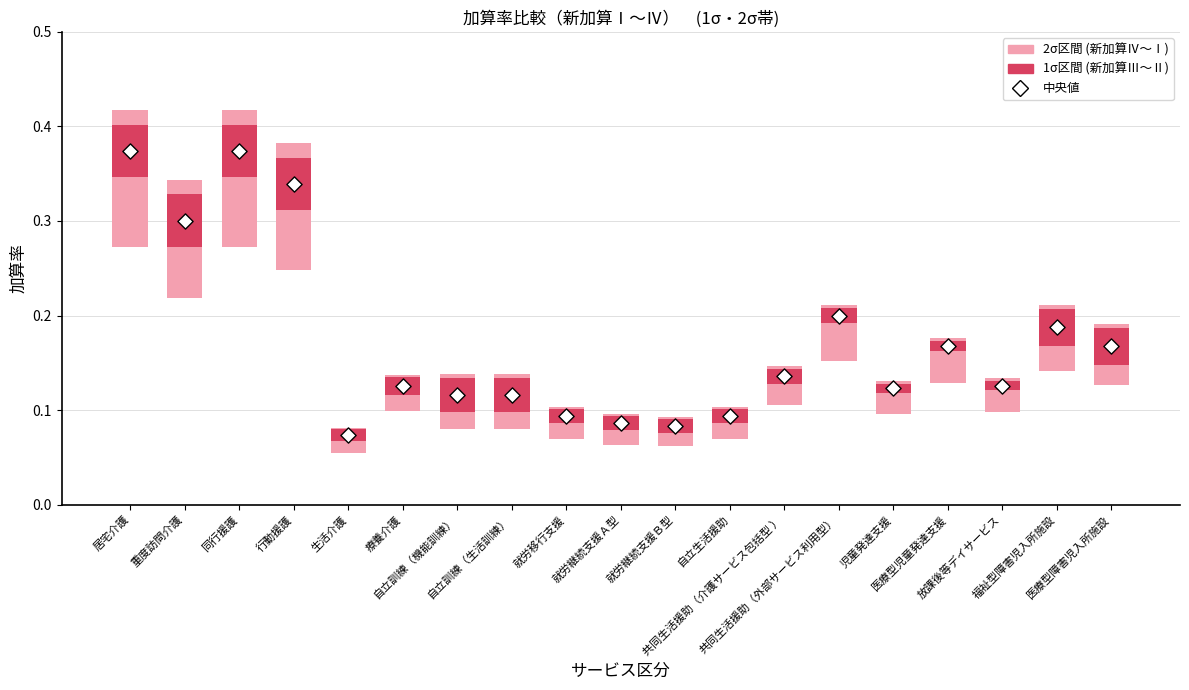

Between 生活介護 and 行動援護, which is larger?

行動援護